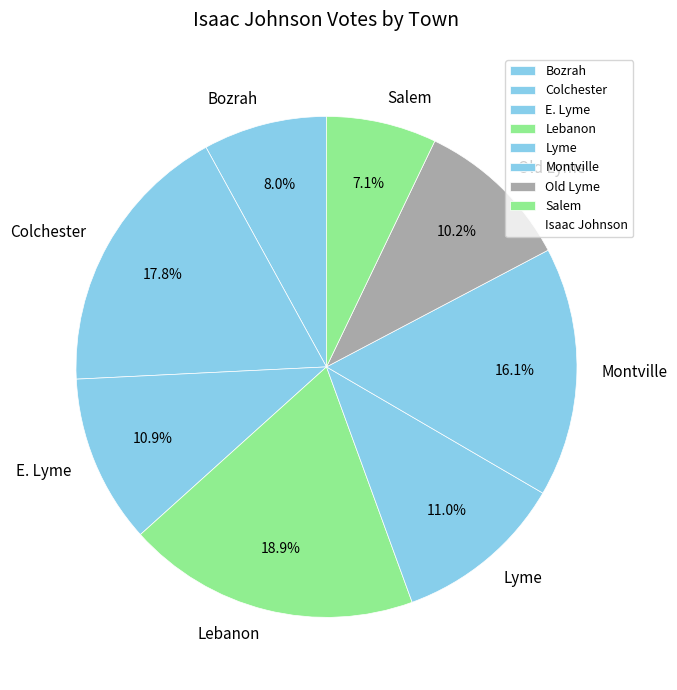

Is Salem the majority of the pie?

No